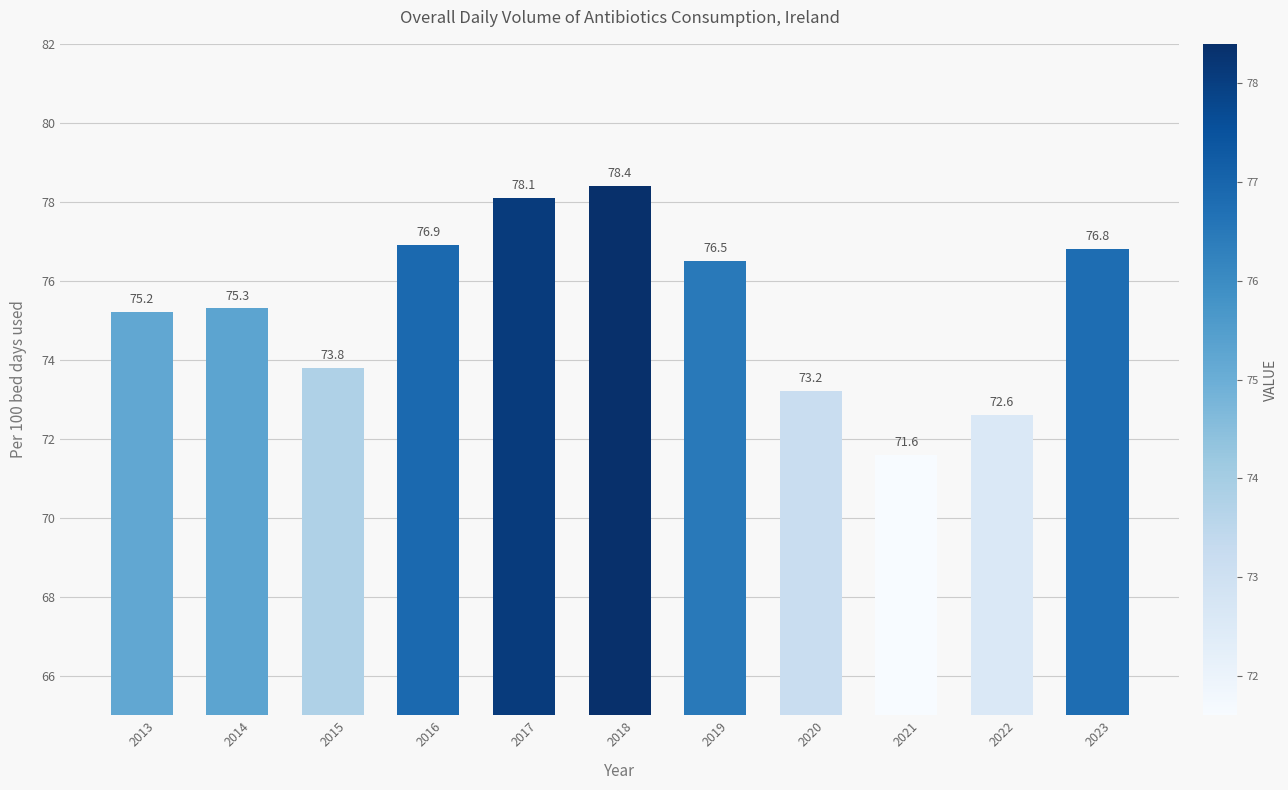

True or false: the data shows 52.9 at 2018.

False